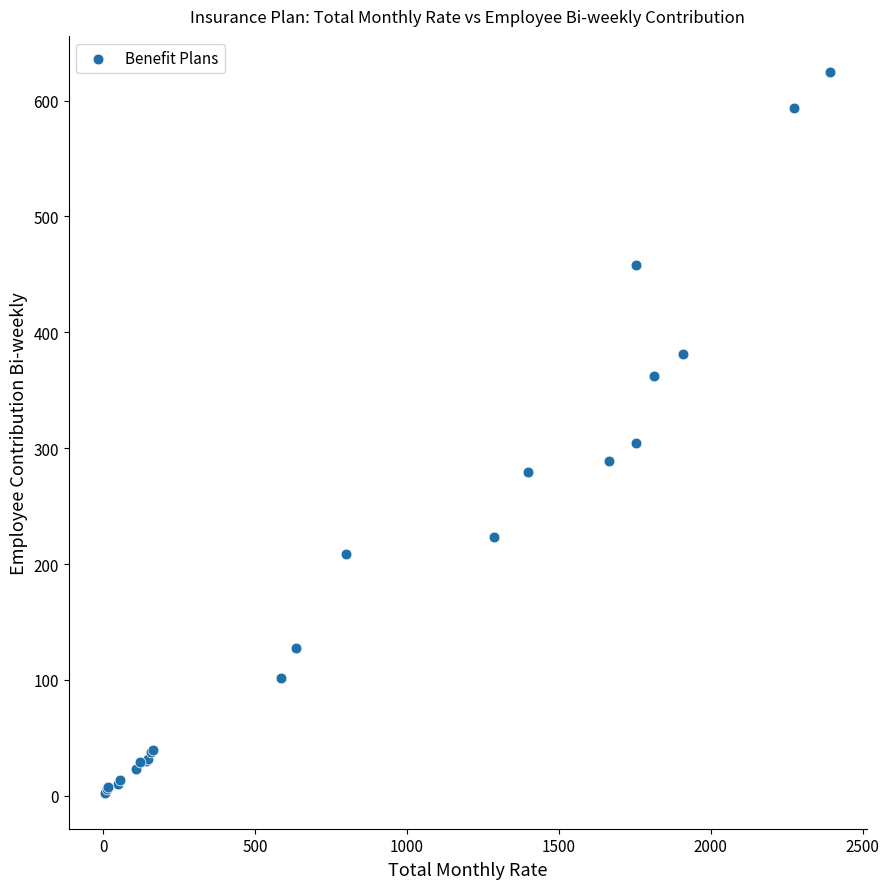

What Y value in the scatter plot is closest to 313?

304.4